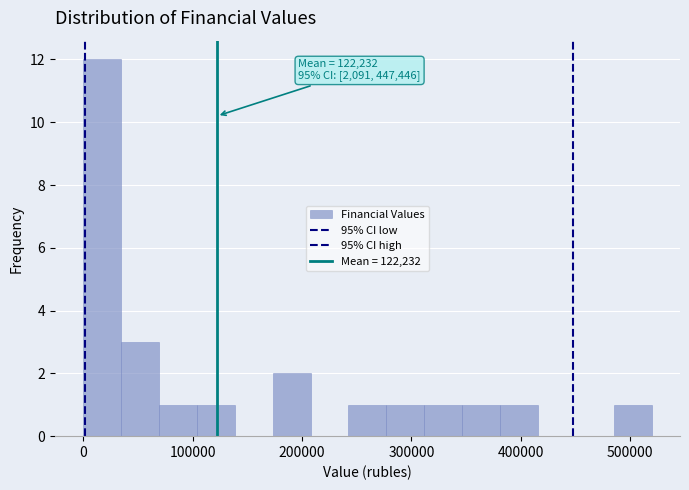

Around what value on the x-axis is the tallest bar? Give the approximate position of its centre, as read against the axis.

20000